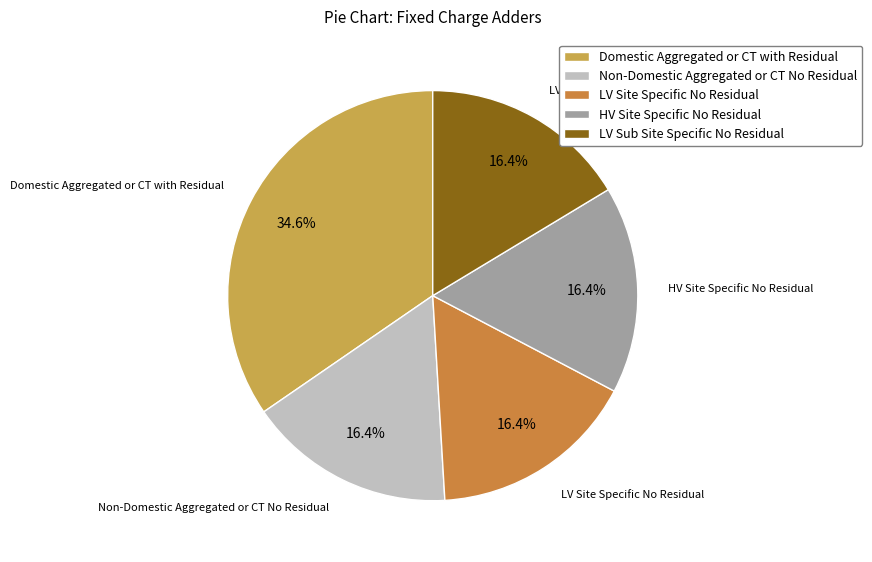

Does Non-Domestic Aggregated or CT No Residual account for over 50% of the chart?

No